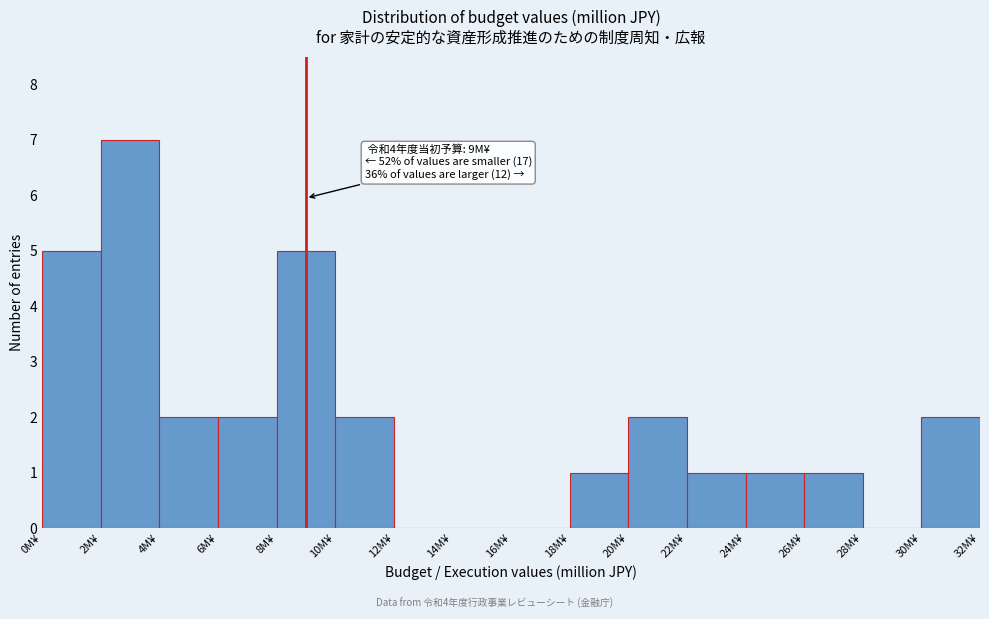

Over which range of the x-axis is the bar tallest?

2 to 4